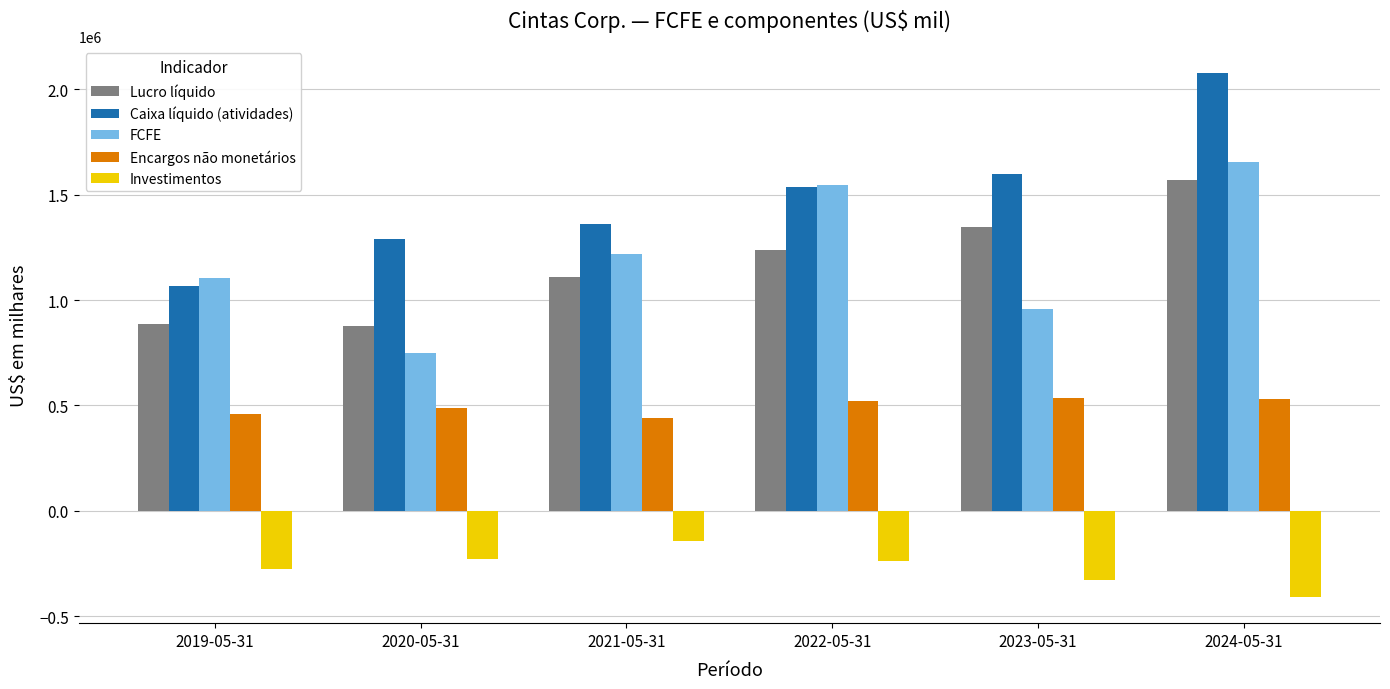

What are all the series names shown in the legend?

Lucro líquido, Caixa líquido (atividades), FCFE, Encargos não monetários, Investimentos